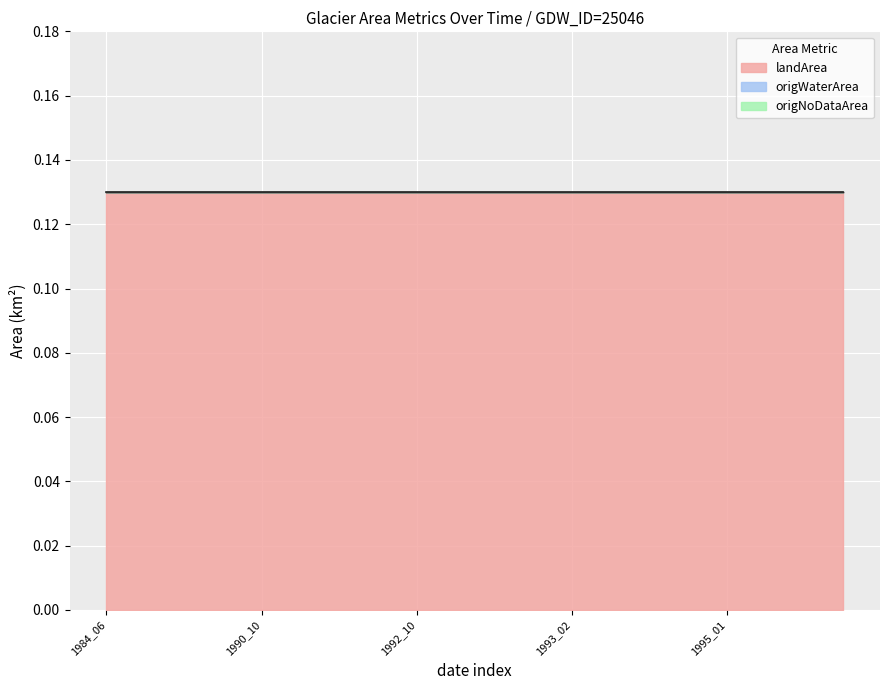

The value of origlandArea at 1991_05 is 0.2. True or false?

False